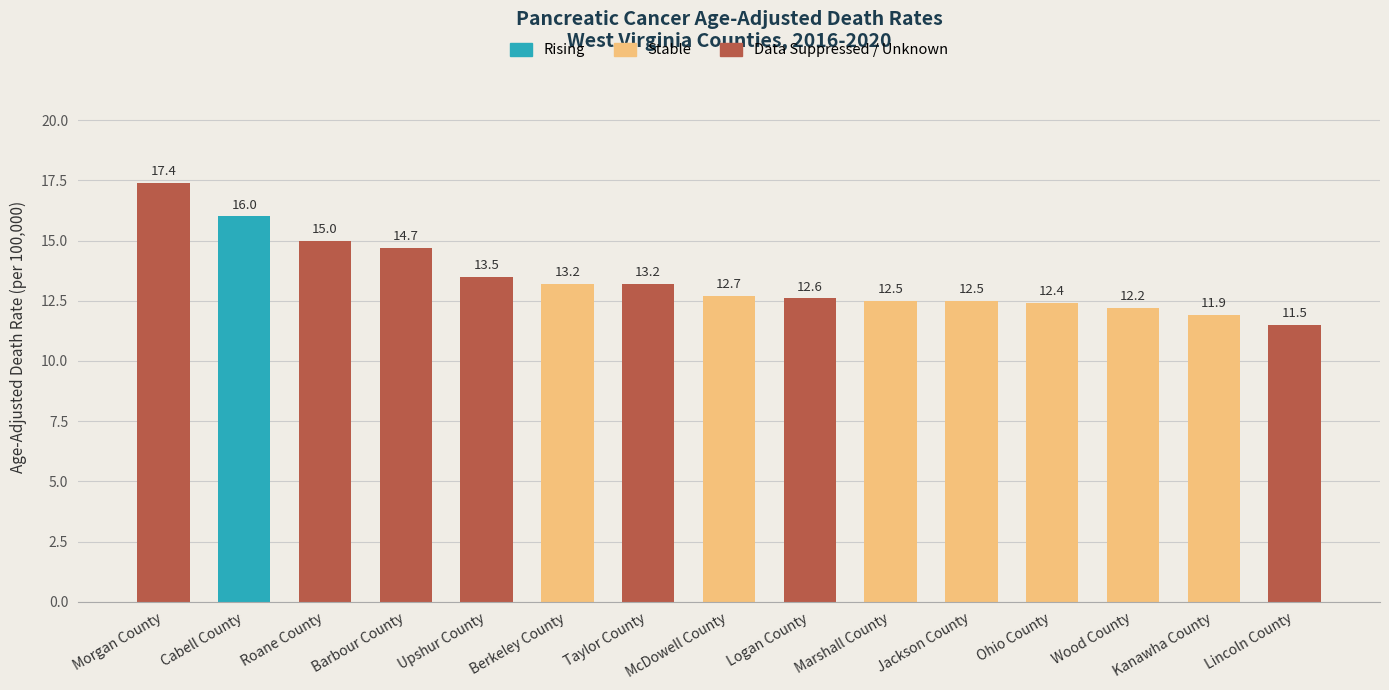

Reading right to left, extract all data points from this chart.

Lincoln County=11.5	Kanawha County=11.9	Wood County=12.2	Ohio County=12.4	Jackson County=12.5	Marshall County=12.5	Logan County=12.6	McDowell County=12.7	Taylor County=13.2	Berkeley County=13.2	Upshur County=13.5	Barbour County=14.7	Roane County=15.0	Cabell County=16.0	Morgan County=17.4